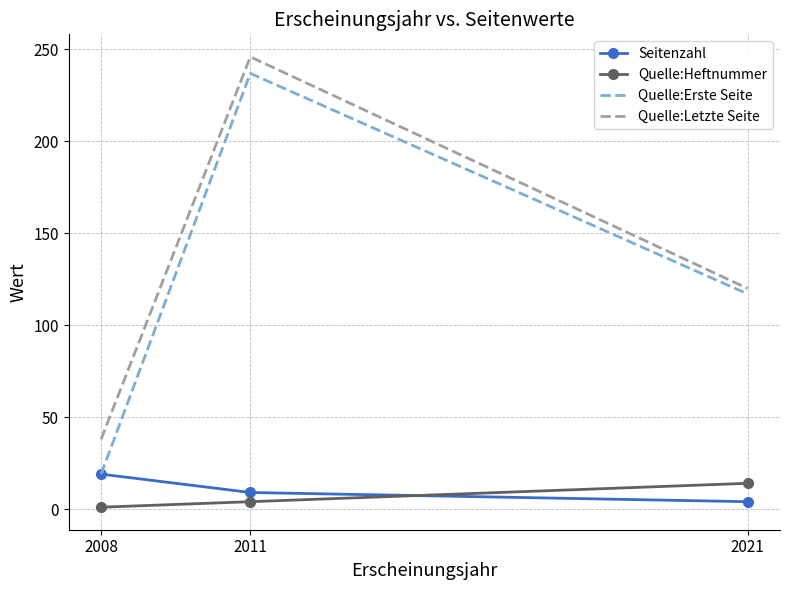

Count the Quelle:Heftnummer values in the range 1 to 14.

3